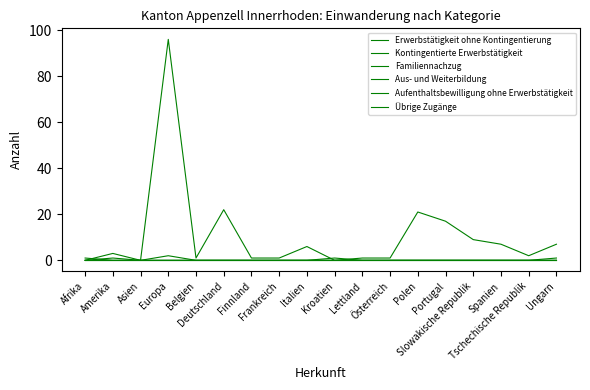

What position from the right is Deutschland?

13